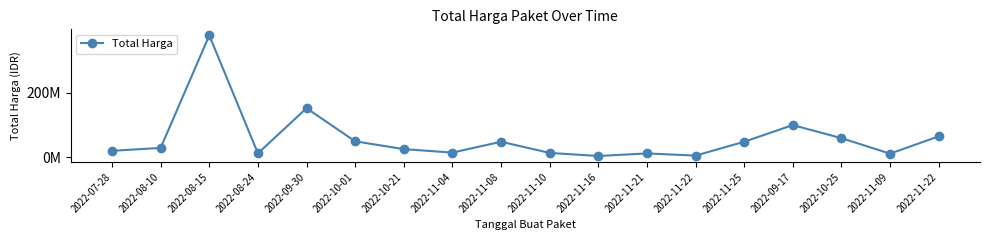

Reading left to right, extract all data points from this chart.

2022-07-28=19950000	2022-08-10=29000000	2022-08-15=379075000	2022-08-24=12000000	2022-09-30=152477000	2022-10-01=49478000	2022-10-21=25200000	2022-11-04=14400000	2022-11-08=48140000	2022-11-10=13442000	2022-11-16=3825000	2022-11-21=11800000	2022-11-22=5093000	2022-11-25=48140000	2022-09-17=100000000	2022-10-25=59375000	2022-11-09=11100000	2022-11-22=65000000